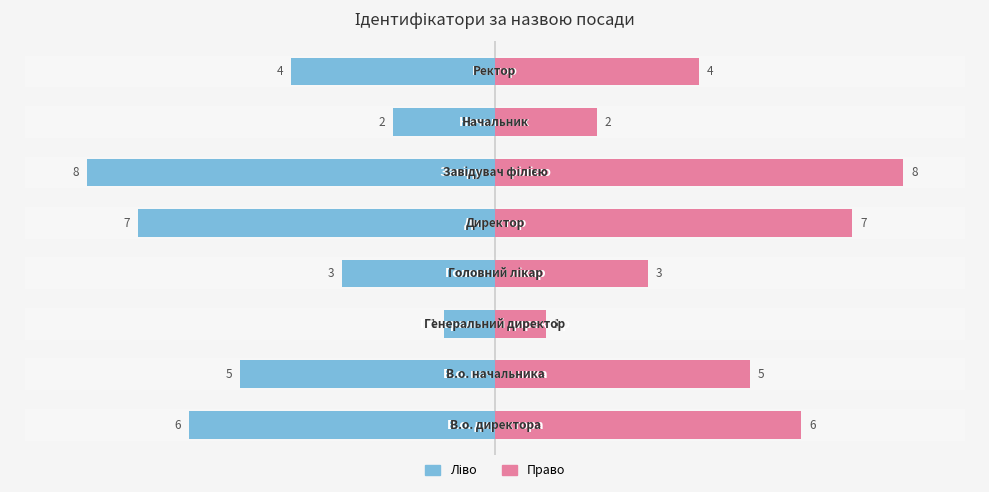

How many series are shown in this chart?

2